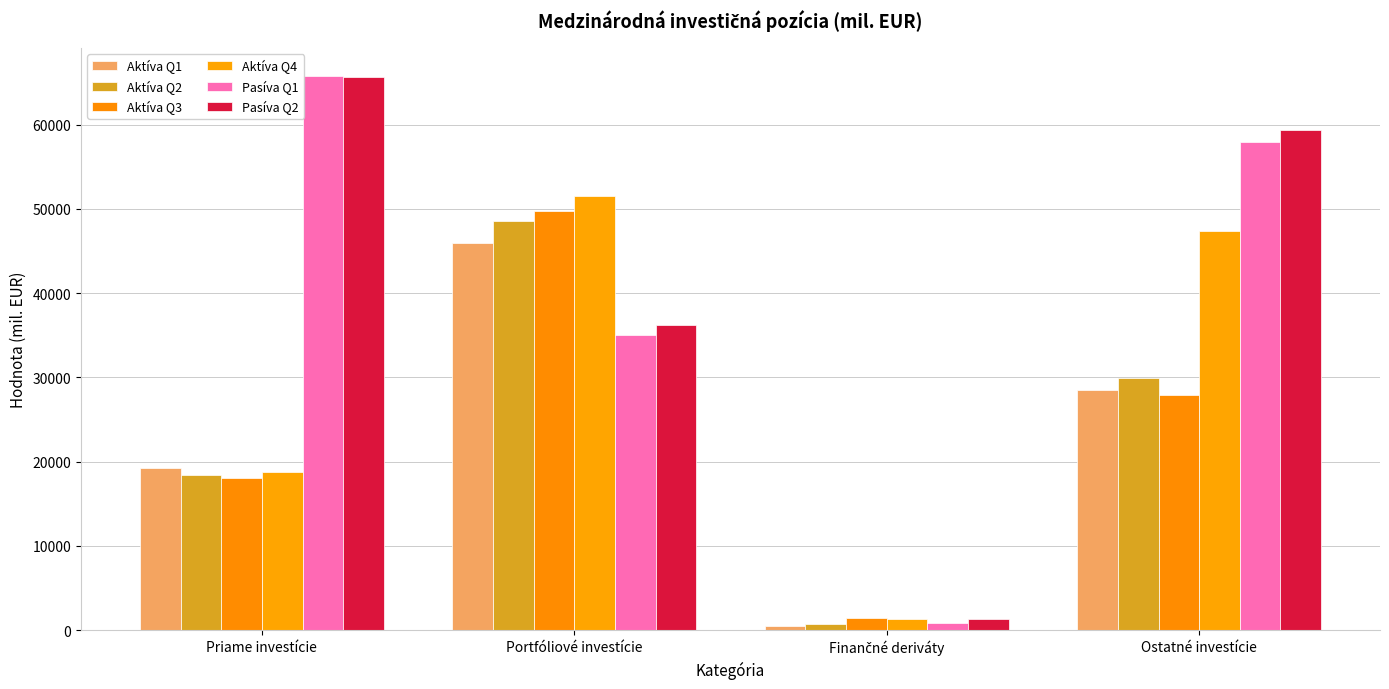

How many categories are shown in the chart?

4